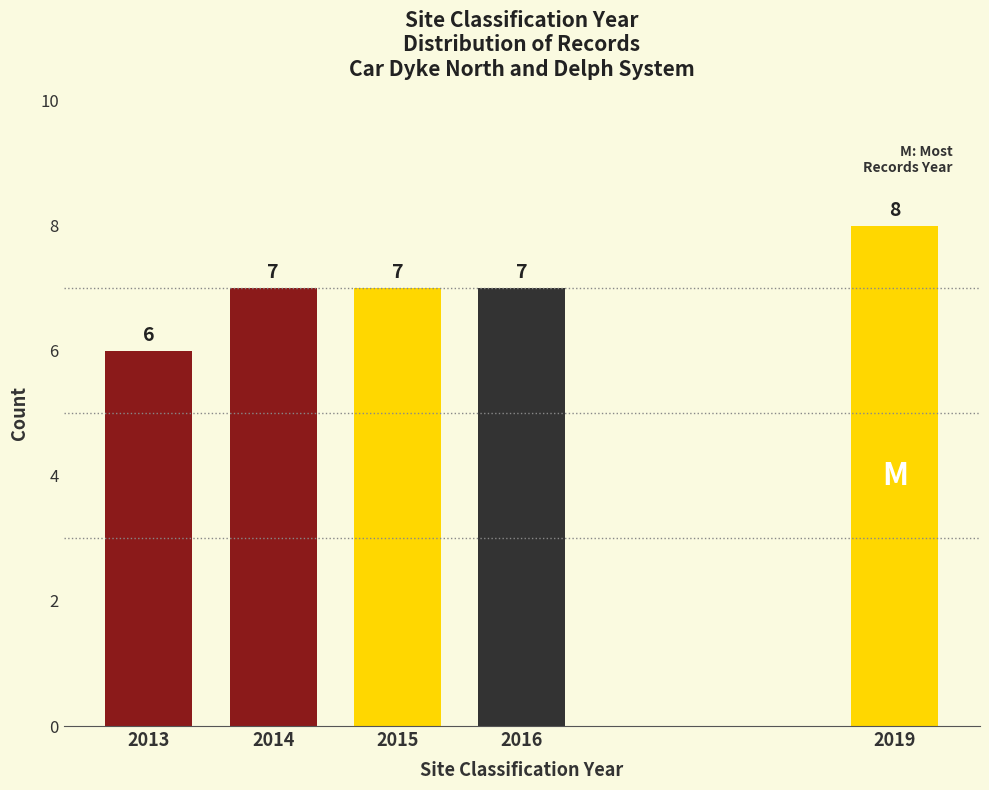

Reading left to right, what are all the values shown in this chart?

2013=6	2014=7	2015=7	2016=7	2019=8